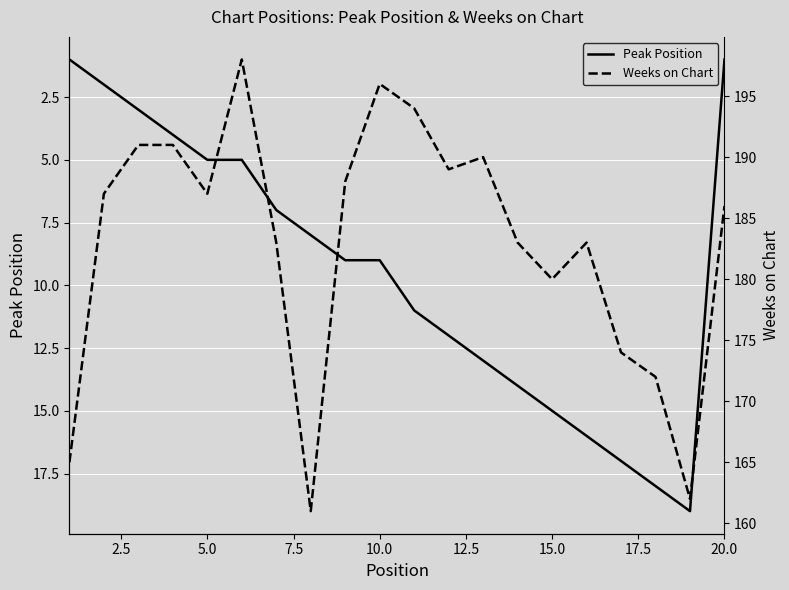

True or false: Peak Position has a value of 5 at 5.0.

True